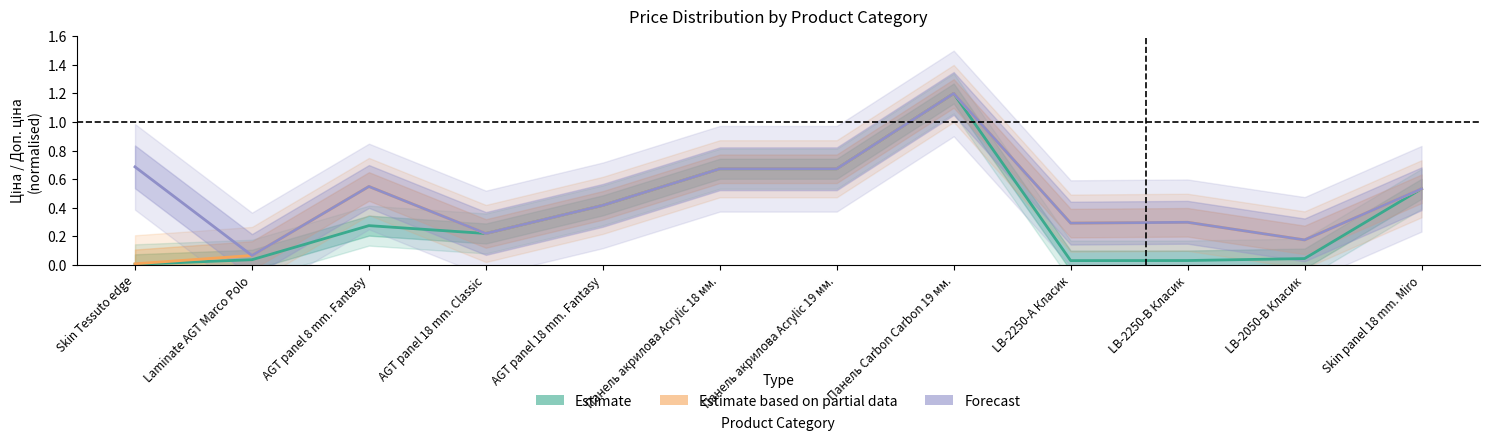

What is the approximate value of Forecast at LB-2050-В Класик?

0.2